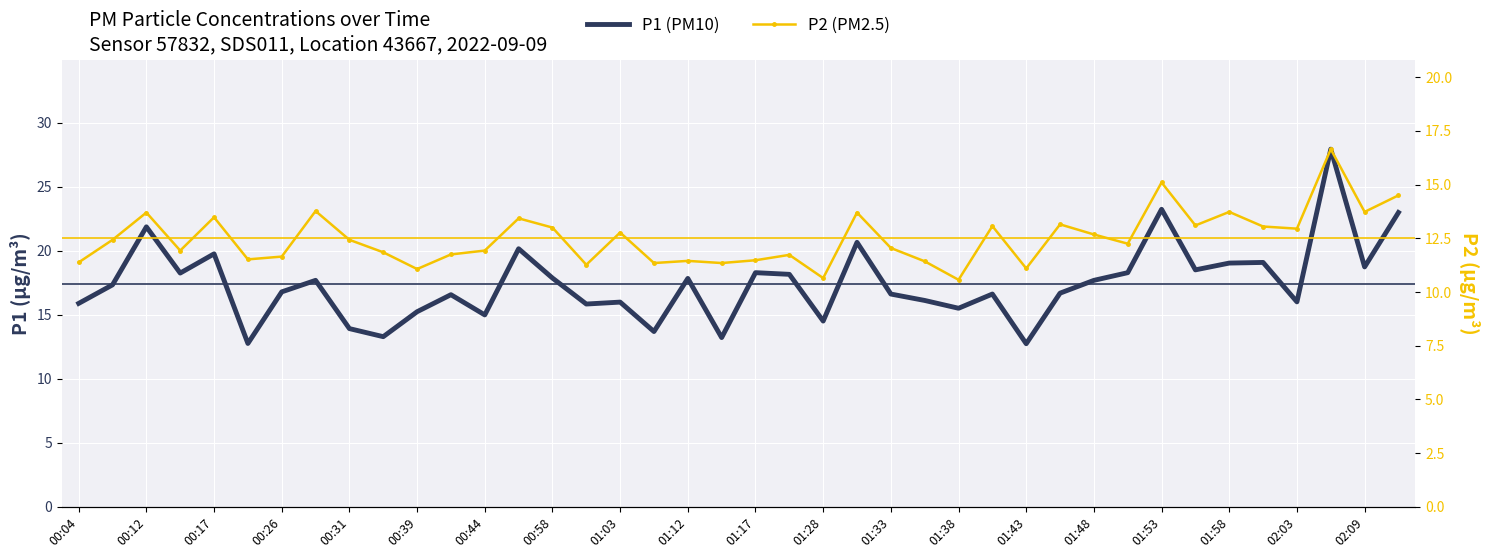

True or false: P1 (PM10) and P2 (PM2.5) intersect in this chart.

False